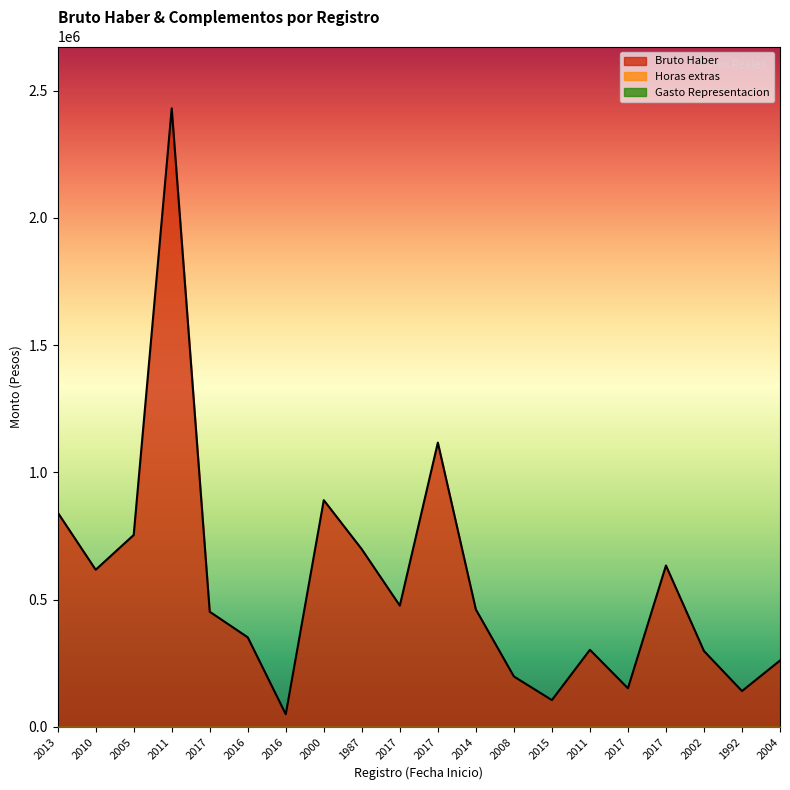

Where is Bruto Haber nearest to the value 1240181?

2017